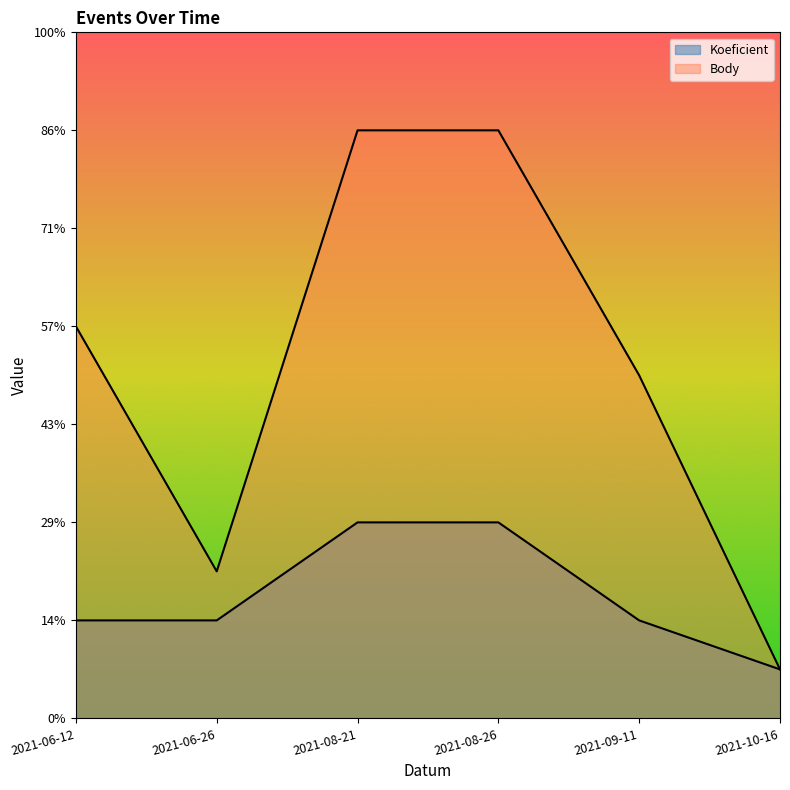

True or false: Body has a value of 12 at 2021-09-11.

False